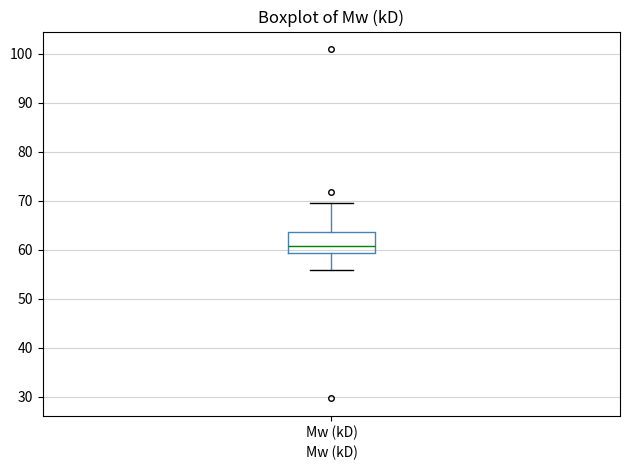

Where does the median line of the box for Mw (kD) sit on the y-axis? The values are not printed on the chart, so give them approximately, as read against the axis.

61